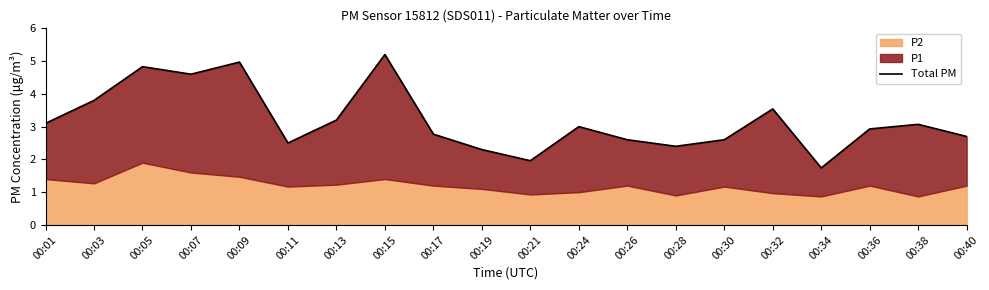

Which has a higher value, 00:26 or 00:28?

00:26